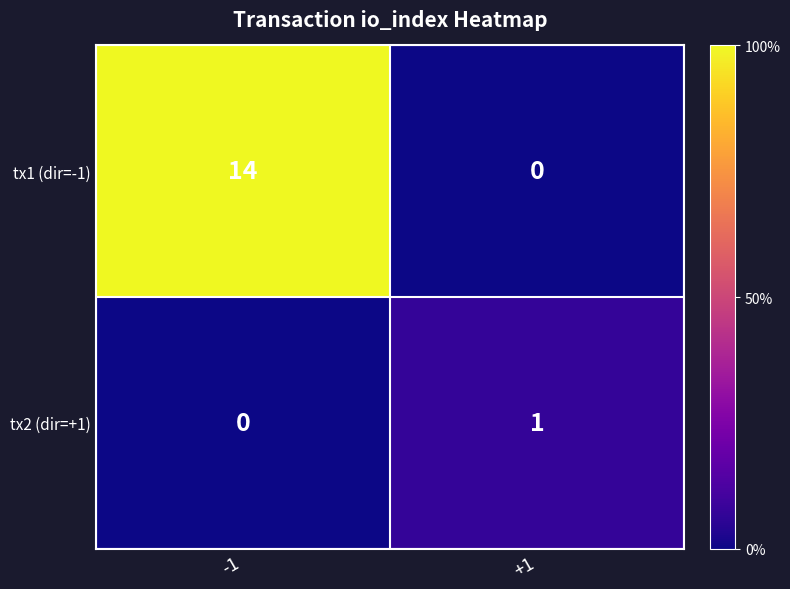

At which category does the chart reach its peak across all series?

-1